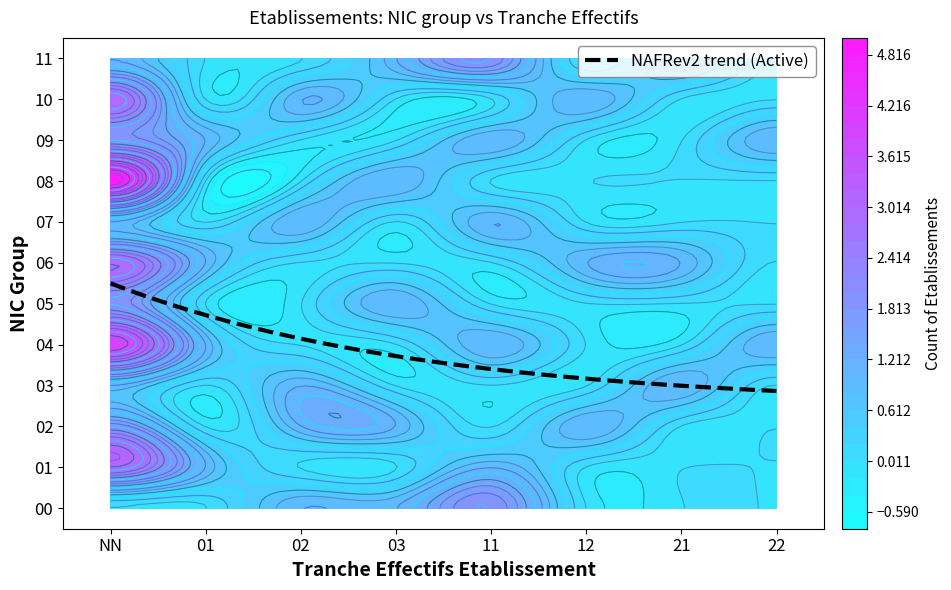

Which series has the widest spread of values?

08